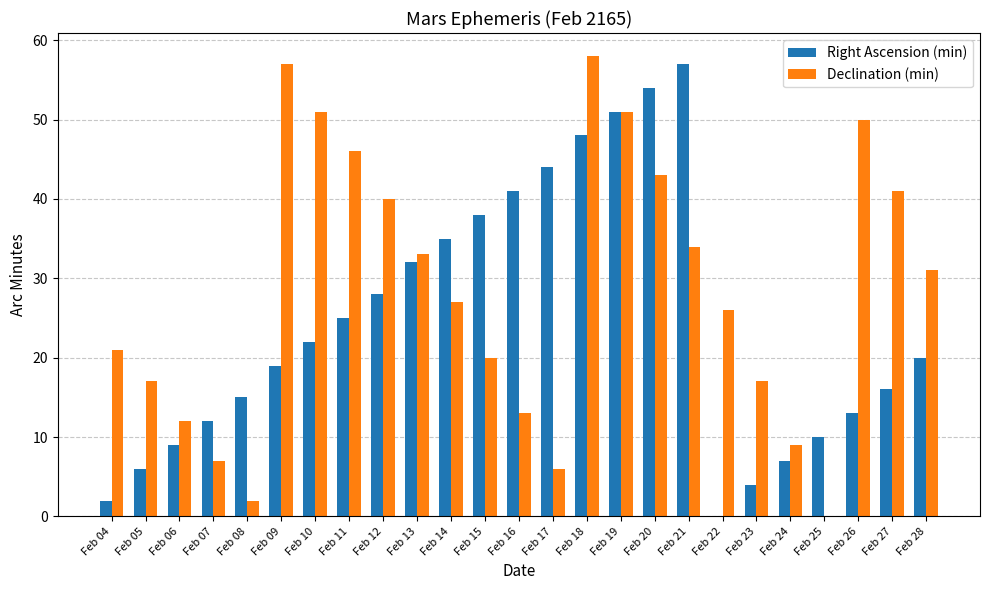

How many data points does each series have?

25